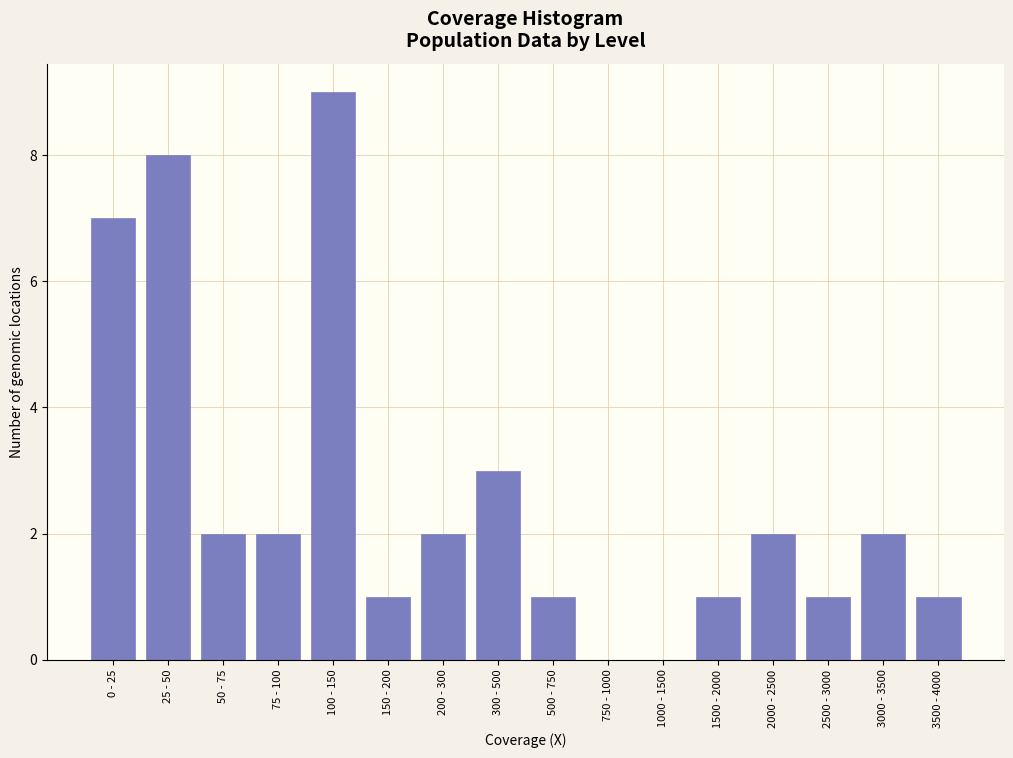

Reading left to right, what are all the values shown in this chart?

0 - 25=7	25 - 50=8	50 - 75=2	75 - 100=2	100 - 150=9	150 - 200=1	200 - 300=2	300 - 500=3	500 - 750=1	750 - 1000=0	1000 - 1500=0	1500 - 2000=1	2000 - 2500=2	2500 - 3000=1	3000 - 3500=2	3500 - 4000=1